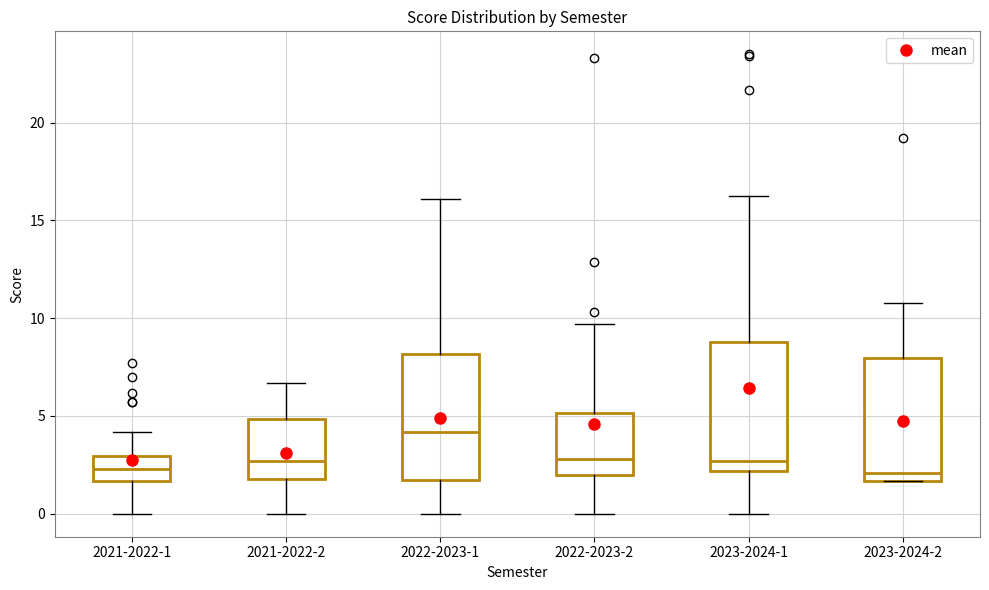

Reading left to right, transcribe this box plot: for each box, give where its median line is, the range the box spans, and where its two whiskers end, as read against the y-axis. The values are not printed on the chart, so give them approximately, as read against the axis.

2021-2022-1: median 2.5, box 1.5 to 3.0, whiskers 0.0 to 4.0
2021-2022-2: median 2.5, box 2.0 to 5.0, whiskers 0.0 to 6.5
2022-2023-1: median 4.0, box 2.0 to 8.0, whiskers 0.0 to 16.0
2022-2023-2: median 3.0, box 2.0 to 5.0, whiskers 0.0 to 9.5
2023-2024-1: median 2.5, box 2.0 to 9.0, whiskers 0.0 to 16.5
2023-2024-2: median 2.0, box 1.5 to 8.0, whiskers 1.5 to 11.0